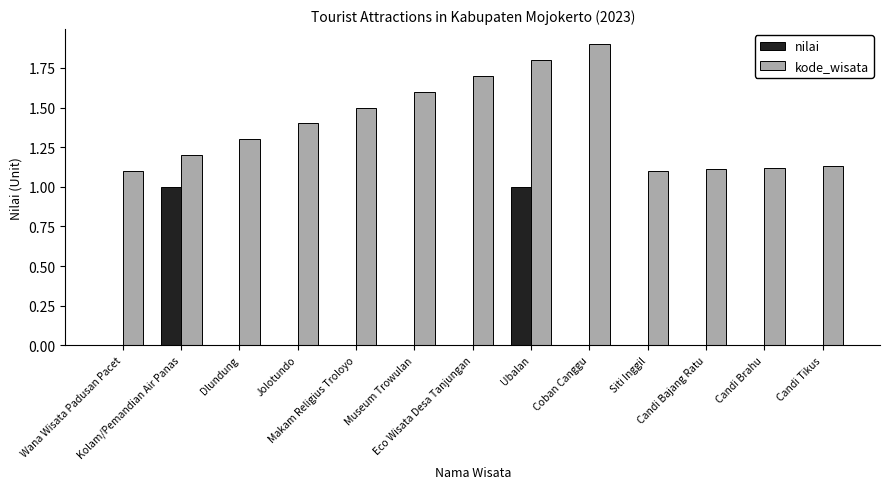

Which series has the largest total across all categories?

kode_wisata